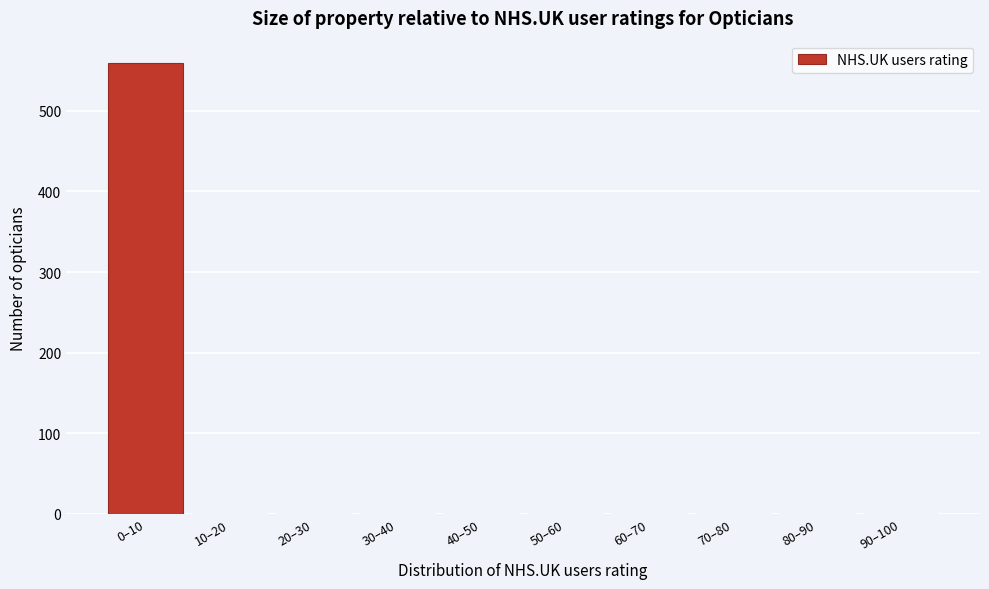

Reading right to left, transcribe all the data shown in this chart.

90–100=0	80–90=0	70–80=0	60–70=0	50–60=0	40–50=0	30–40=0	20–30=0	10–20=0	0–10=559